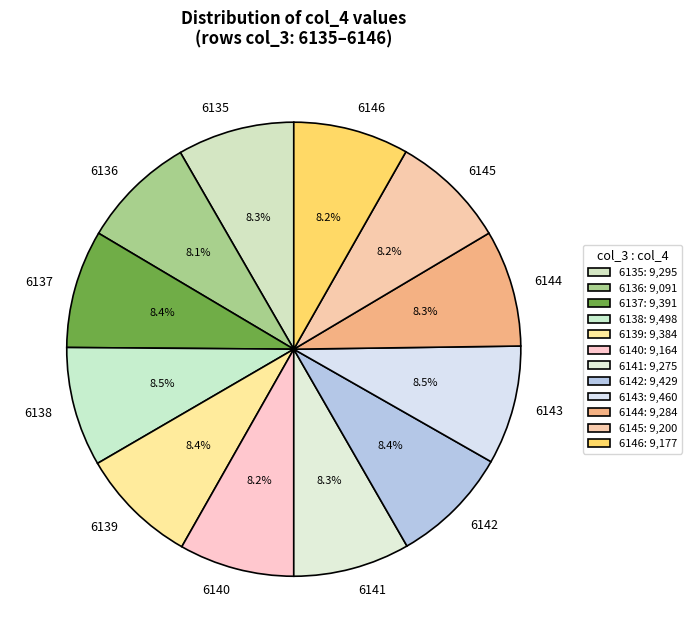

Is it true that 6144 is 3% of the pie?

False